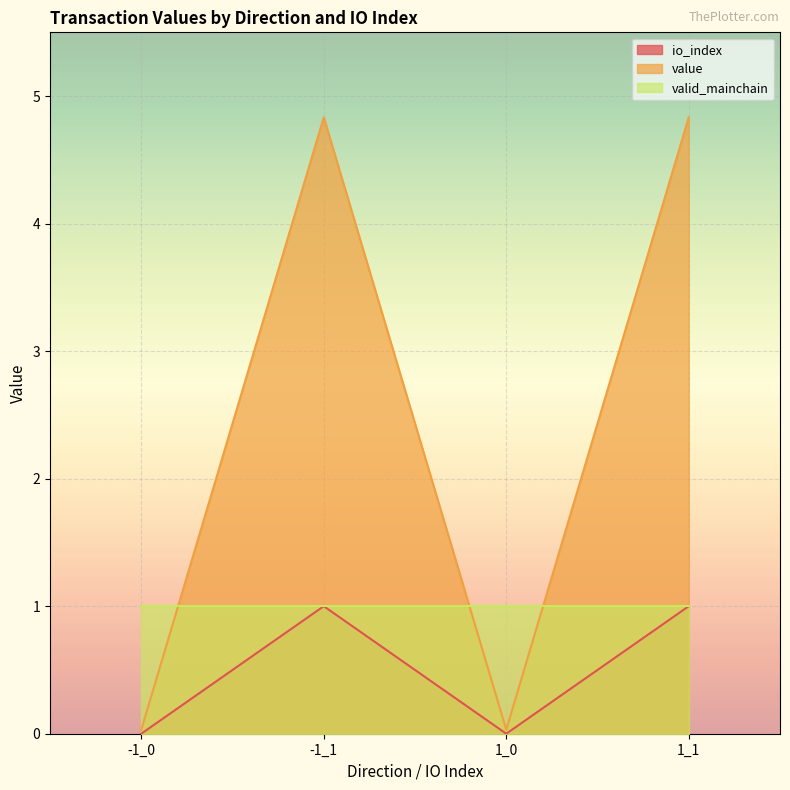

True or false: io_index and value intersect in this chart.

False